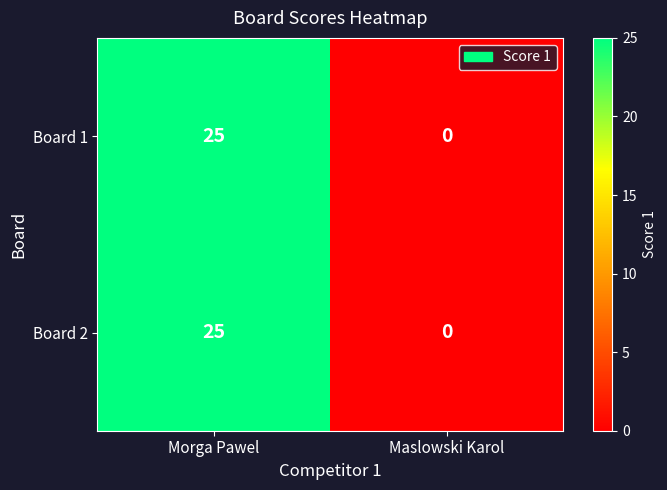

What is the maximum value for Board 2?

25